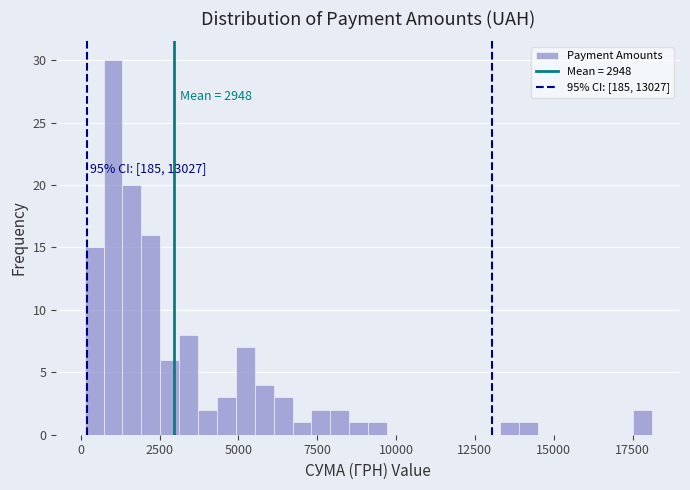

Around what value on the x-axis is the tallest bar? Give the approximate position of its centre, as read against the axis.

1000